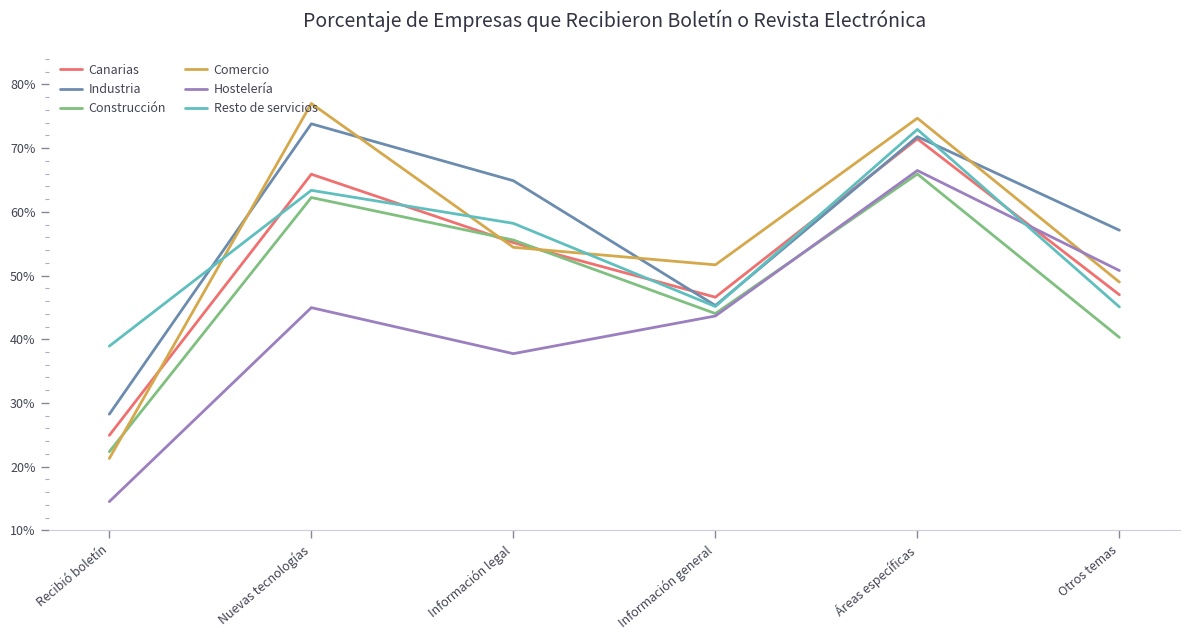

What is the average value of the Industria series?

56.9